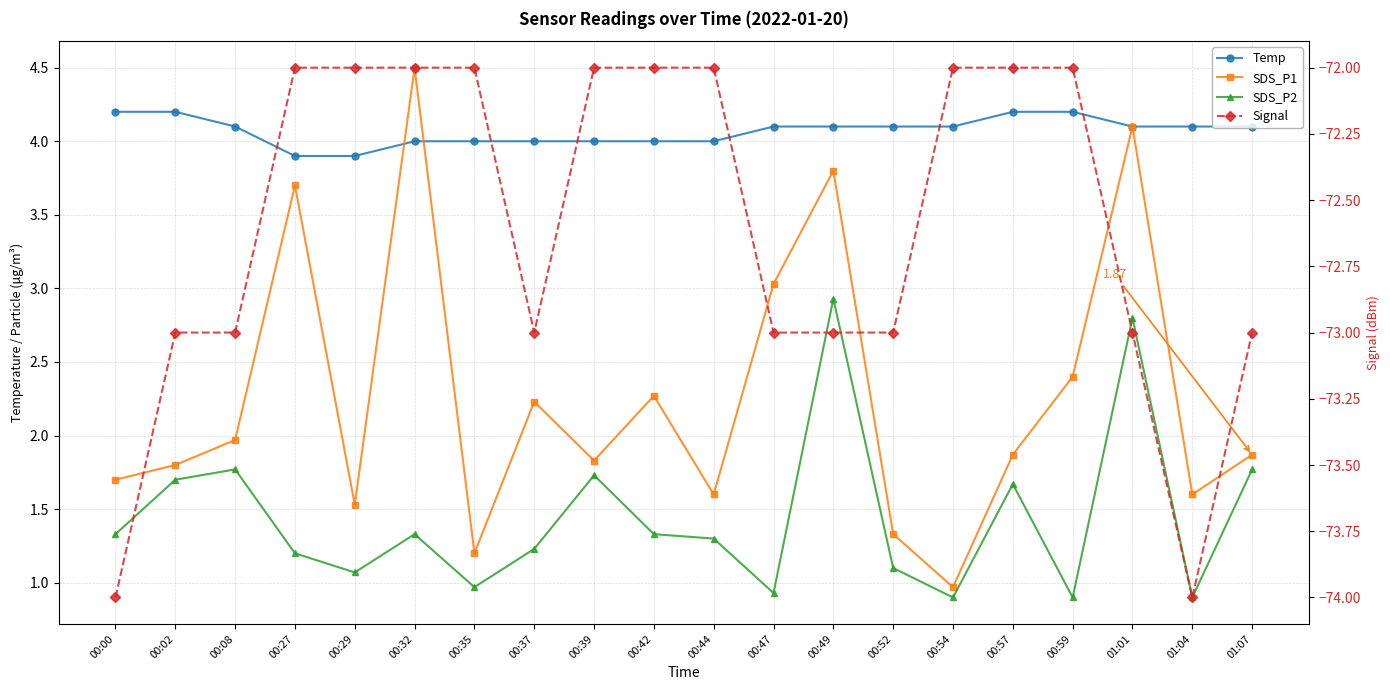

Is it true that Temp equals 4.0 at 00:39?

True